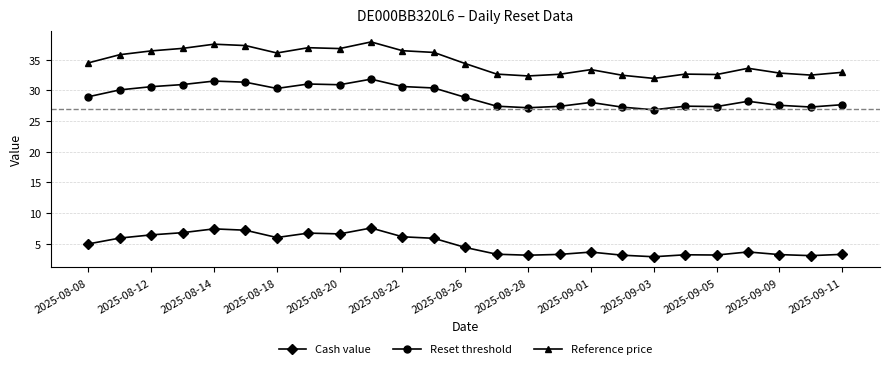

What is the greatest value displayed?

37.9